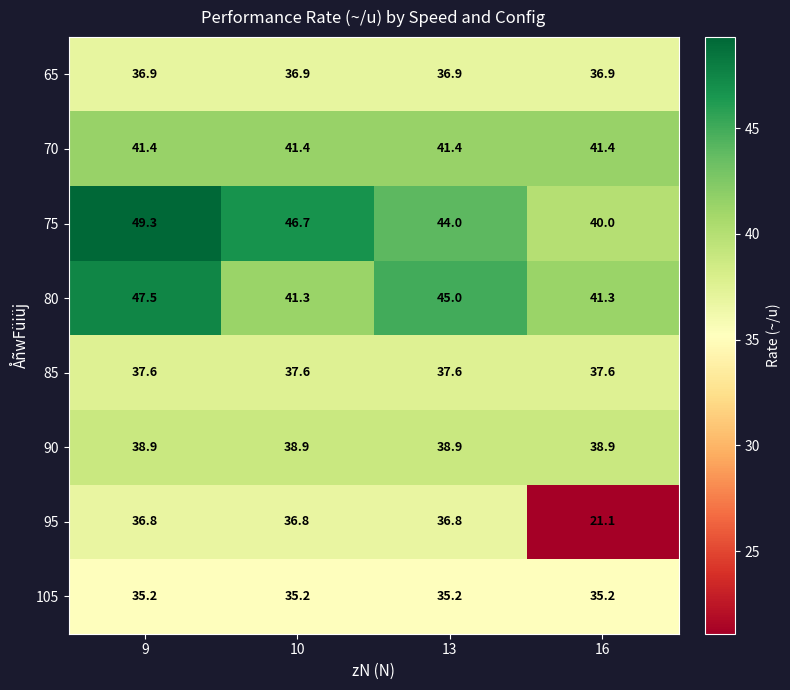

At which category does the chart reach its minimum across all series?

16